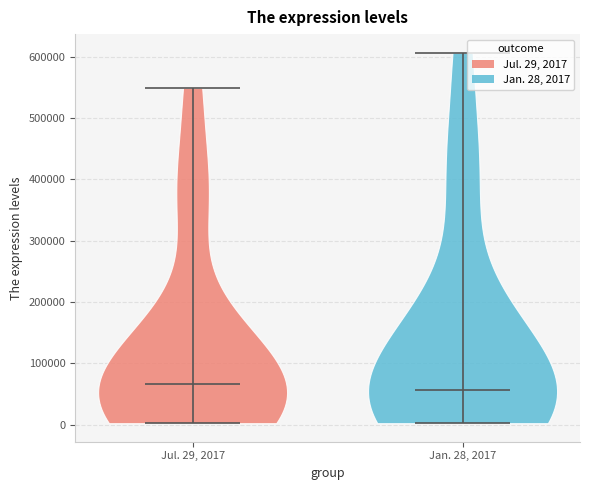

What is the highest point the violin for Jan. 28, 2017 reaches on the y-axis? The values are not printed on the chart, so give them approximately, as read against the axis.

610000